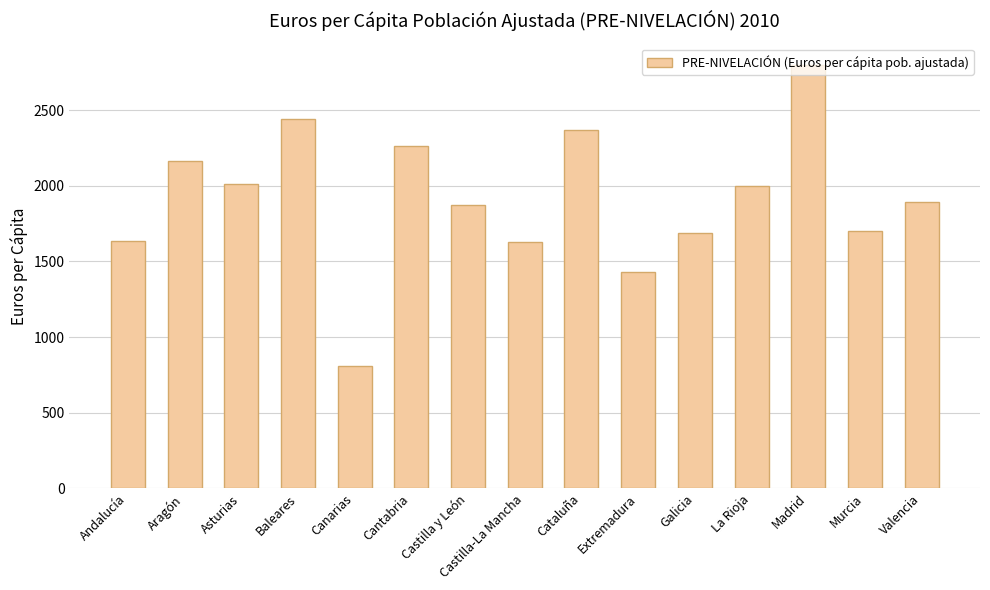

Where does the data first go above 1894?

Aragón